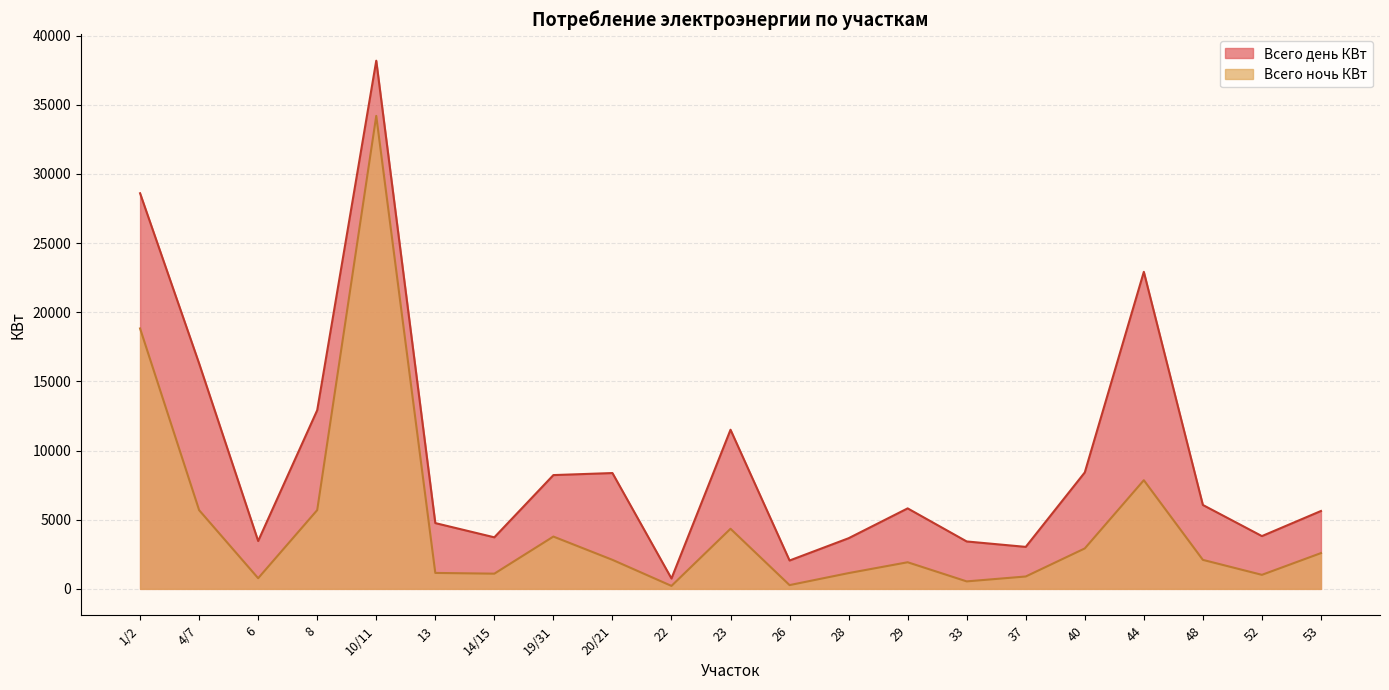

Reading right to left, what are all the values shown in this chart?

53=2586.3	52=1014.9	48=2097.0	44=7855.4	40=2923.1	37=895.5	33=541.2	29=1924.3	28=1140.6	26=272.9	23=4345.4	22=214.8	20/21=2099.3	19/31=3781.7	14/15=1099.7	13=1153.0	10/11=34191.8	8=5694.4	6=770.0	4/7=5691.4	1/2=18826.5